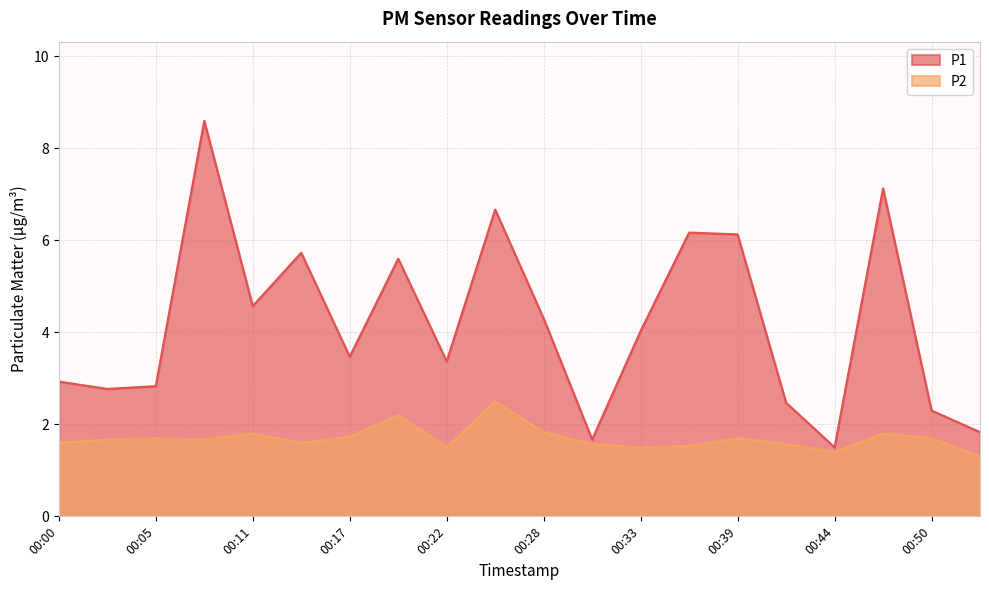

Is it true that P2 equals 1.5 at 00:36?

True